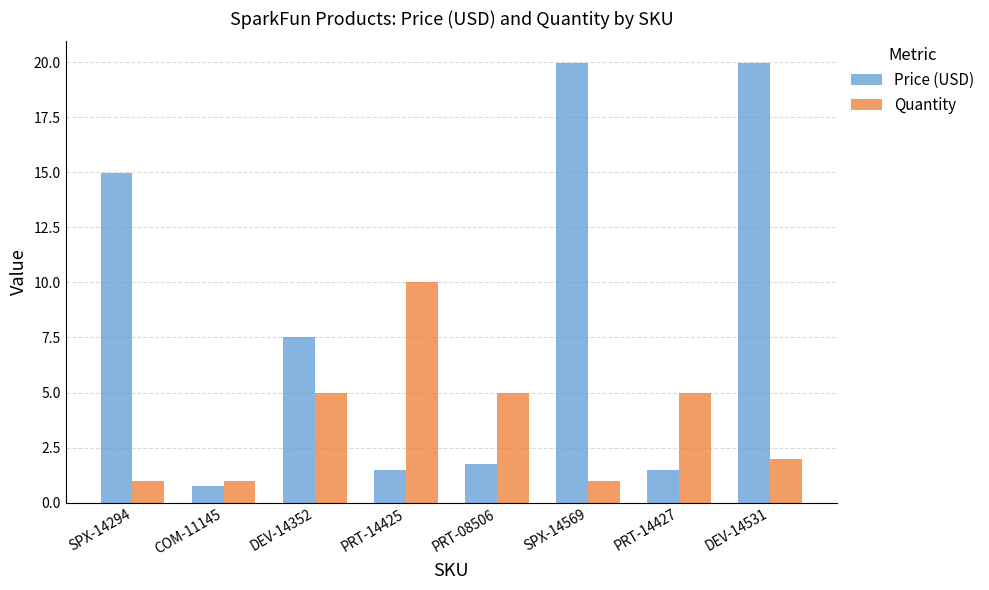

Between PRT-14425 and PRT-14427, which series saw the biggest shift?

Quantity